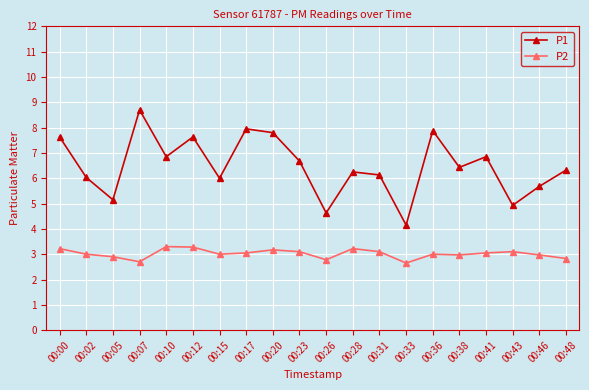

Which category has the highest value across all series?

00:07